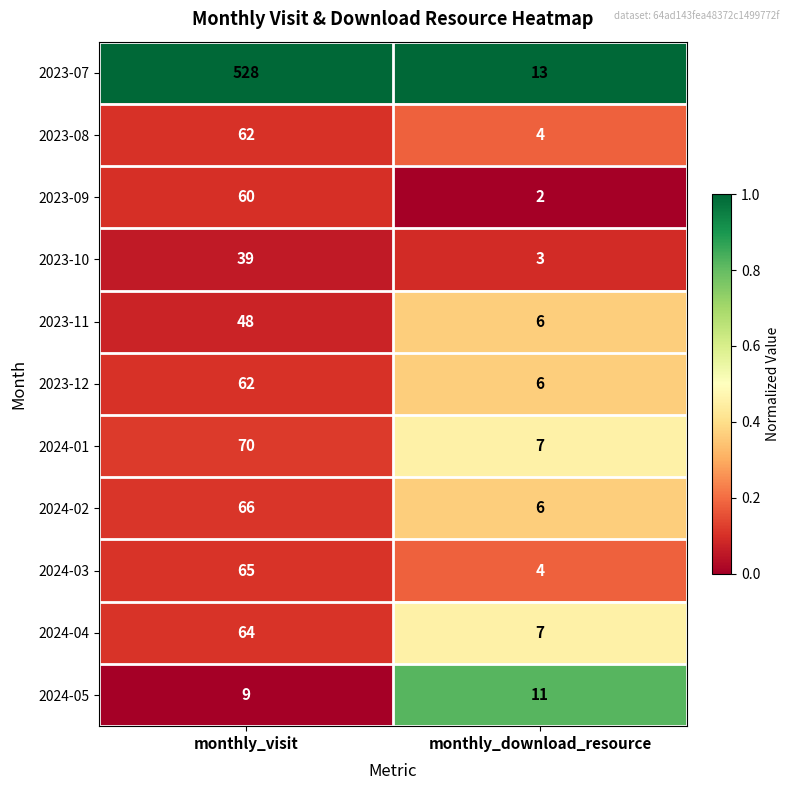

Reading right to left, what are all the values shown in this chart?

2023-07: monthly_download_resource=13	monthly_visit=528
2023-08: monthly_download_resource=4	monthly_visit=62
2023-09: monthly_download_resource=2	monthly_visit=60
2023-10: monthly_download_resource=3	monthly_visit=39
2023-11: monthly_download_resource=6	monthly_visit=48
2023-12: monthly_download_resource=6	monthly_visit=62
2024-01: monthly_download_resource=7	monthly_visit=70
2024-02: monthly_download_resource=6	monthly_visit=66
2024-03: monthly_download_resource=4	monthly_visit=65
2024-04: monthly_download_resource=7	monthly_visit=64
2024-05: monthly_download_resource=11	monthly_visit=9